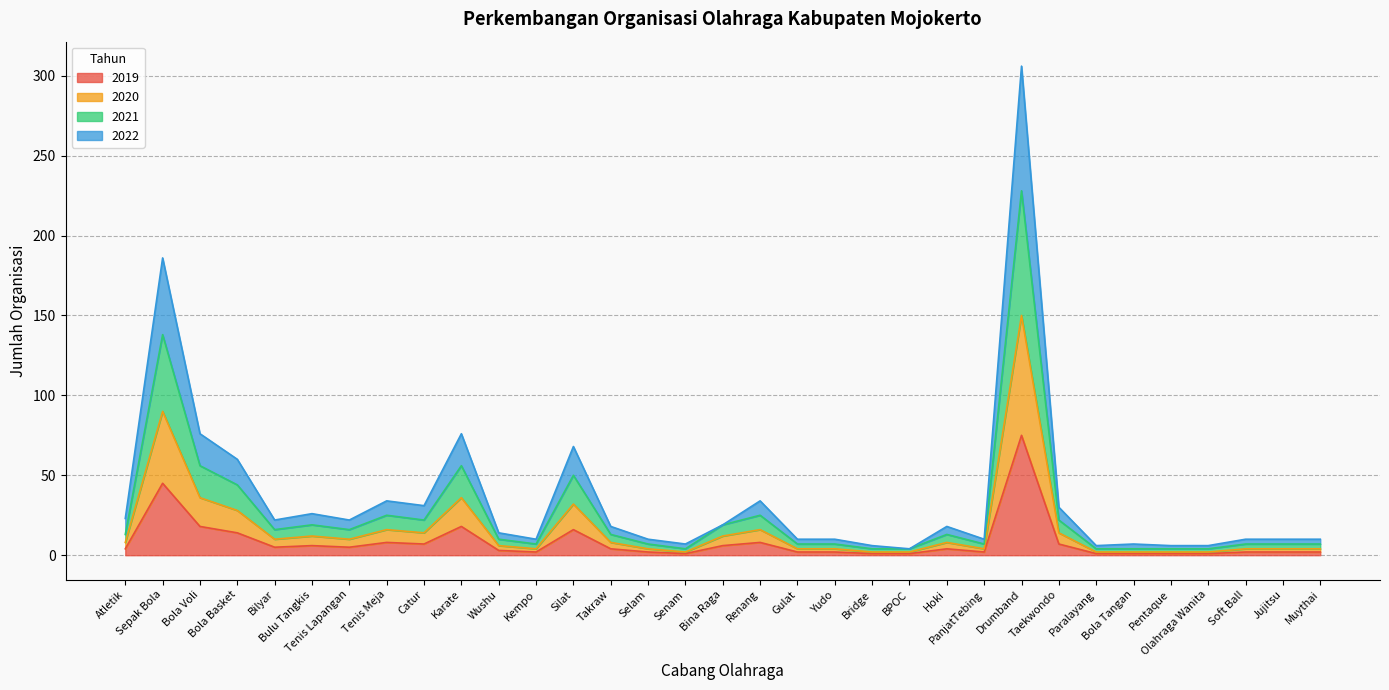

What is the sum of all 2019 values?

276